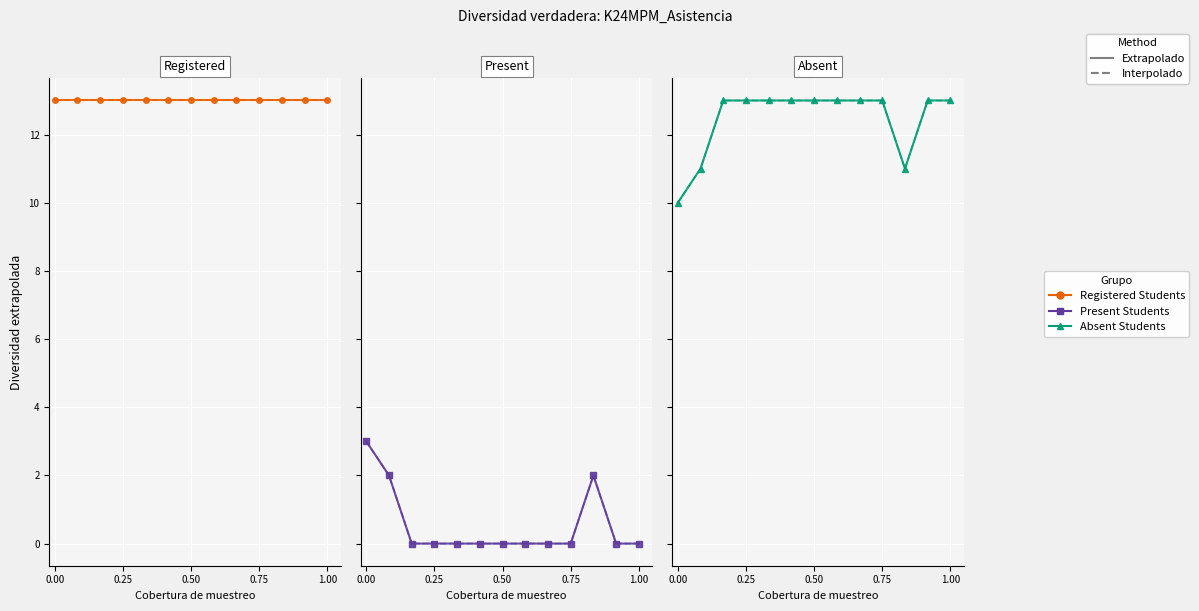

How many positive values does the Present Students (Extrapolado) series have?

3